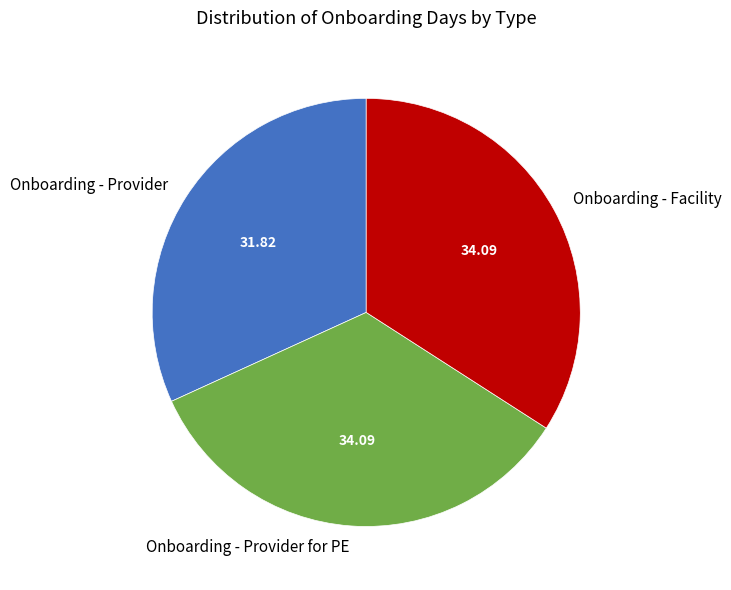

What is the smallest slice in the pie chart?

Onboarding - Provider